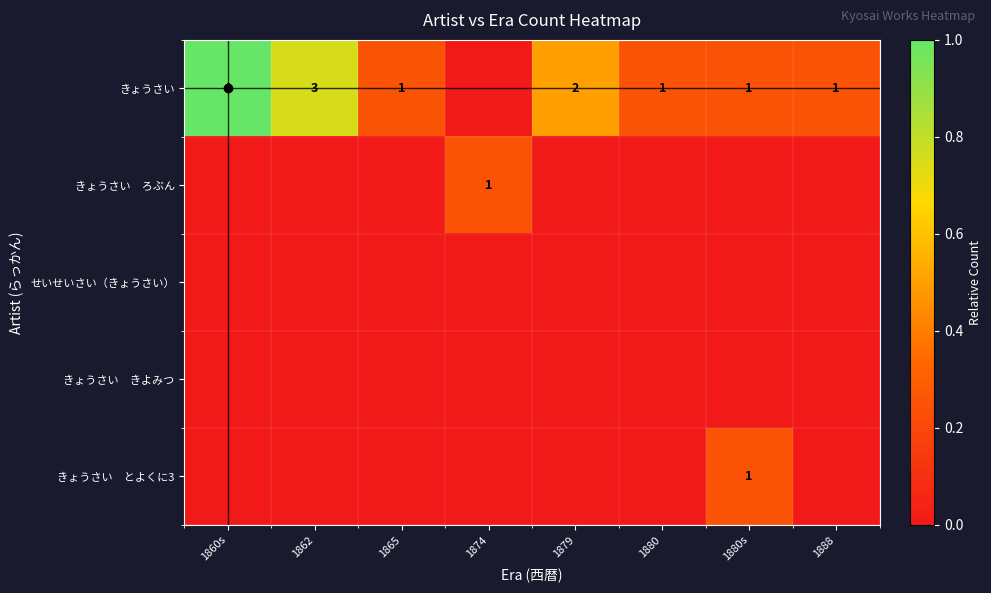

Count the number of data series in this chart.

5